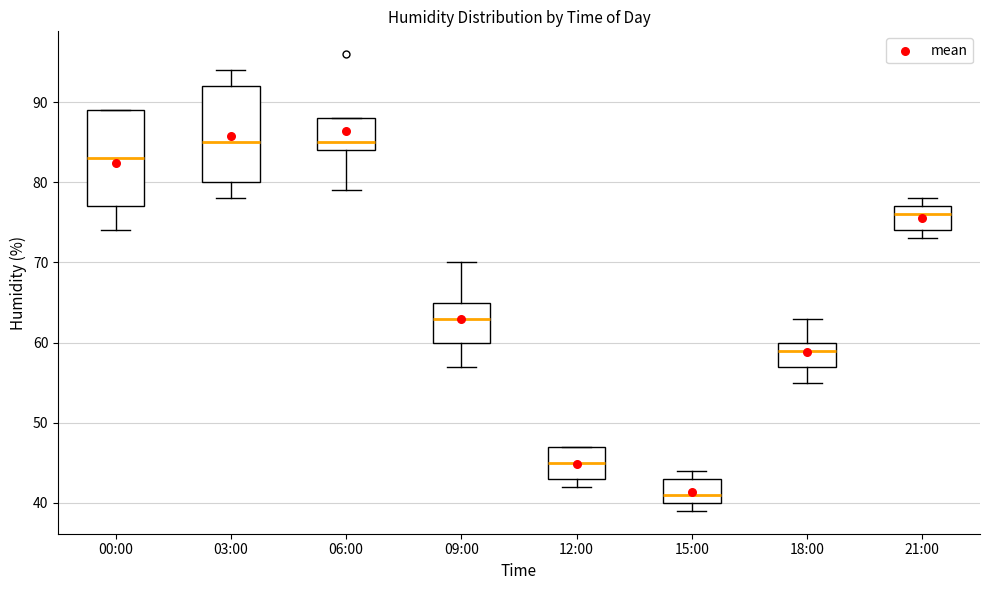

Which box has the lowest median line?

15:00